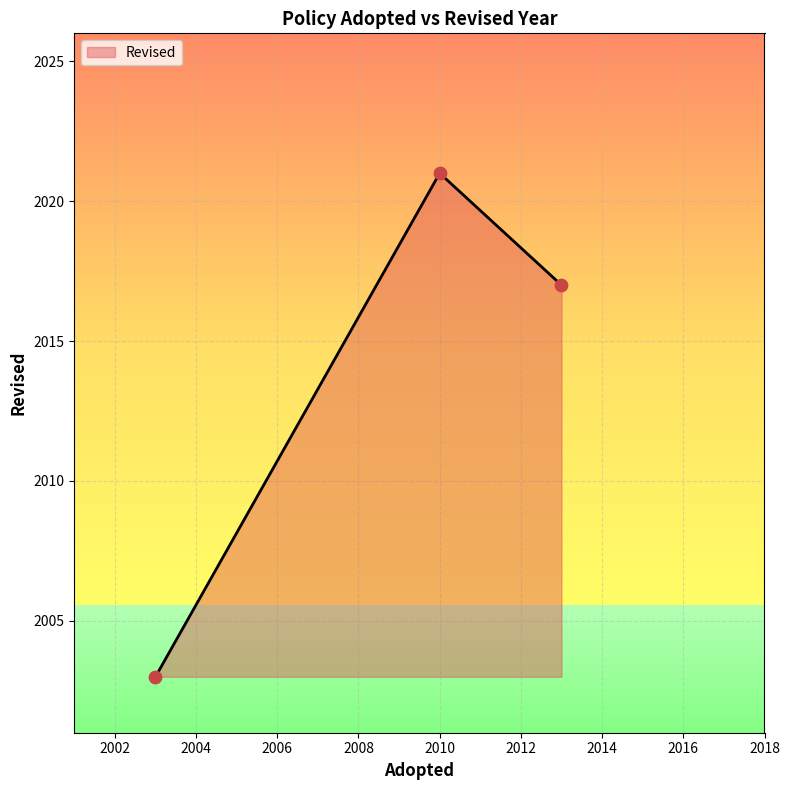

What is the average value?

2014